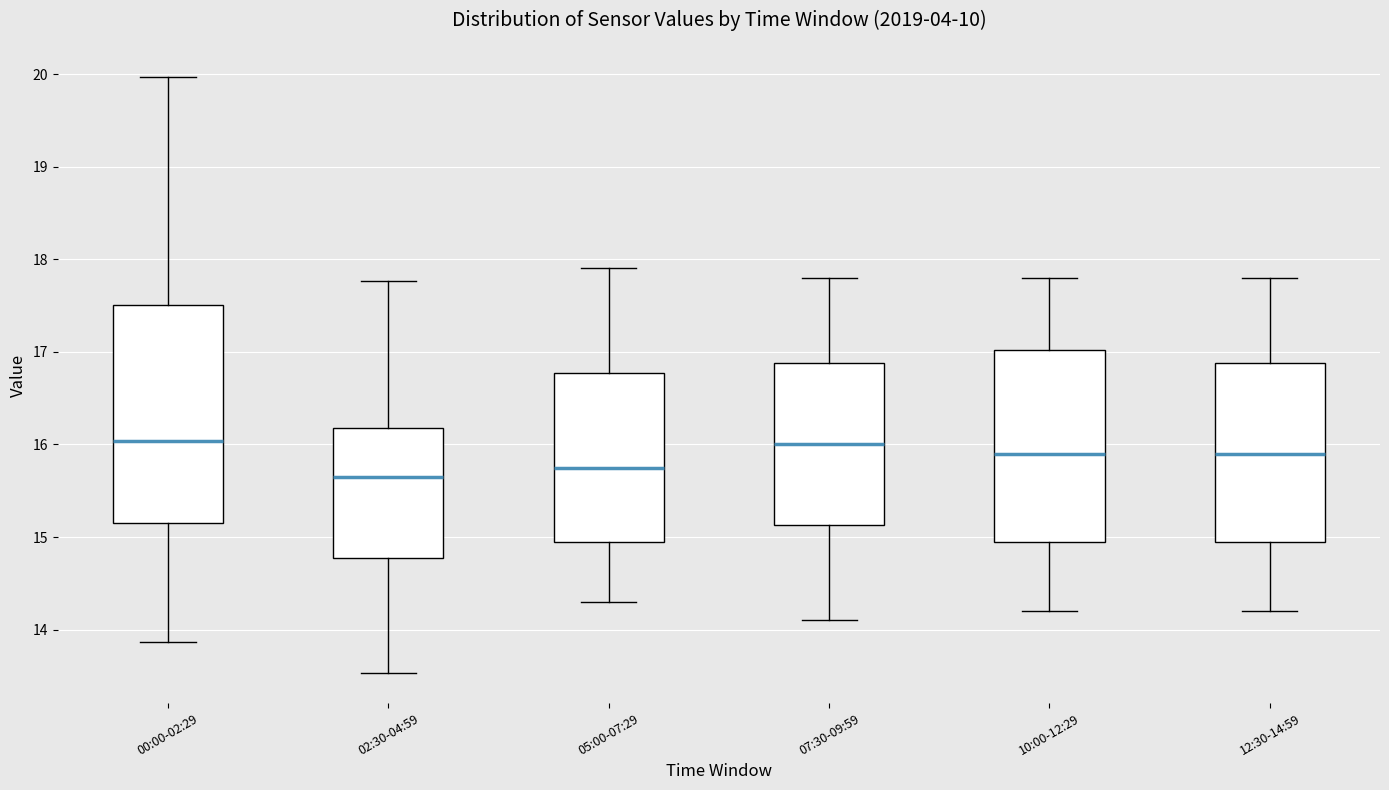

Reading left to right, transcribe this box plot: for each box, give where its median line is, the range the box spans, and where its two whiskers end, as read against the y-axis. The values are not printed on the chart, so give them approximately, as read against the axis.

00:00-02:29: median 16.0, box 15.1 to 17.5, whiskers 13.9 to 20.0
02:30-04:59: median 15.7, box 14.8 to 16.2, whiskers 13.5 to 17.8
05:00-07:29: median 15.8, box 15.0 to 16.8, whiskers 14.3 to 17.9
07:30-09:59: median 16.0, box 15.1 to 16.9, whiskers 14.1 to 17.8
10:00-12:29: median 15.9, box 15.0 to 17.0, whiskers 14.2 to 17.8
12:30-14:59: median 15.9, box 15.0 to 16.9, whiskers 14.2 to 17.8